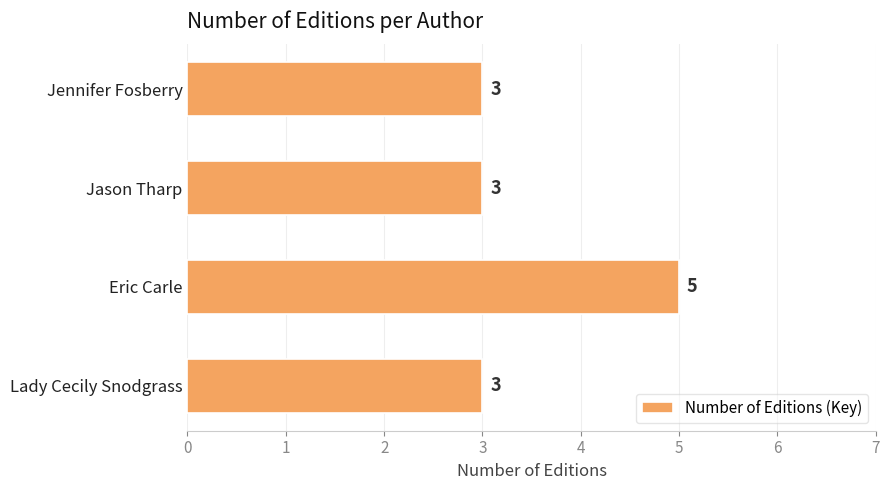

Reading top to bottom, list all the values displayed in this chart.

3	3	5	3